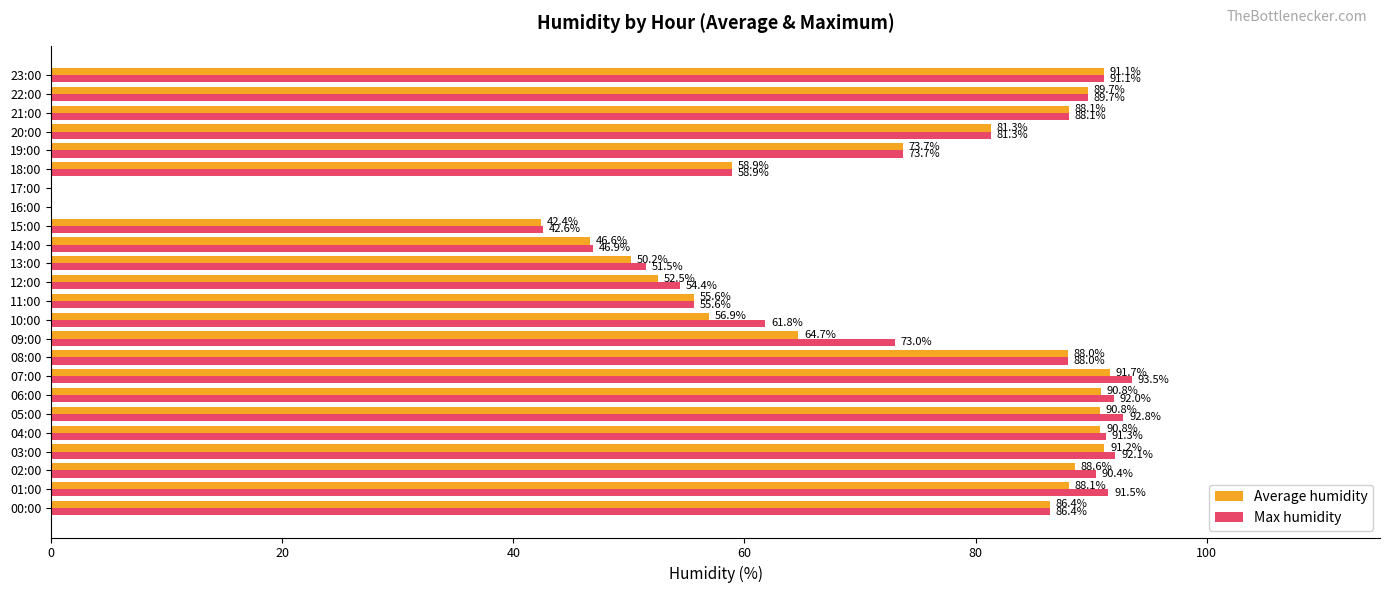

What are all the series names shown in the legend?

Average humidity, Max humidity